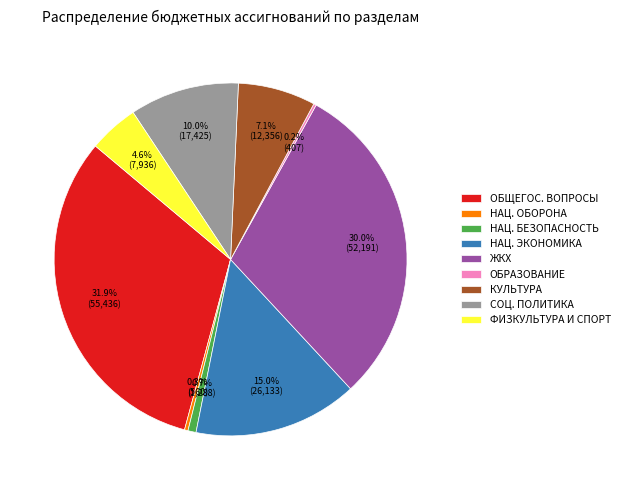

Between НАЦ. ЭКОНОМИКА and СОЦ. ПОЛИТИКА, which is larger?

НАЦ. ЭКОНОМИКА